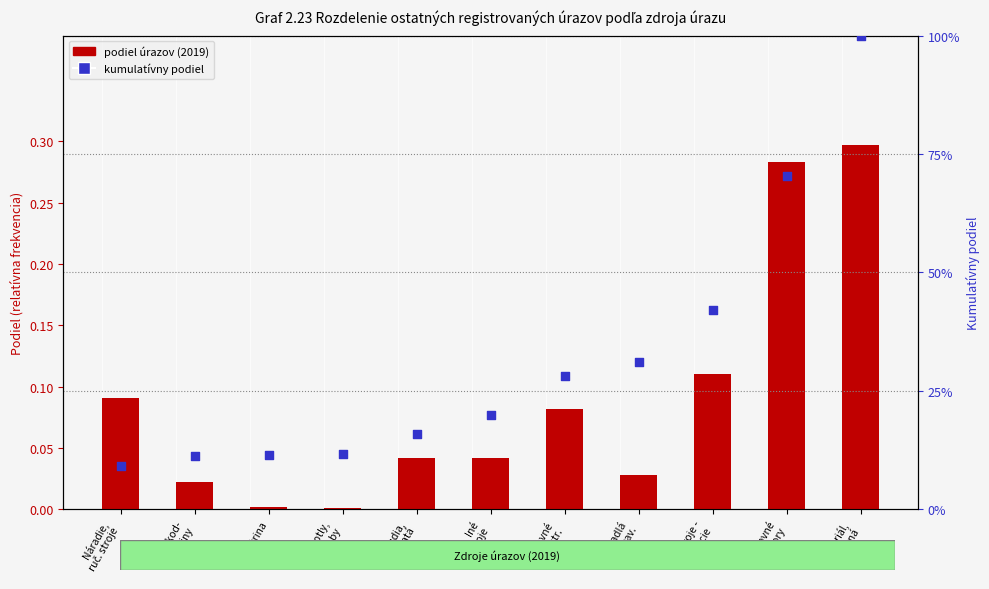

At how many categories does at least one series exceed 0?

11